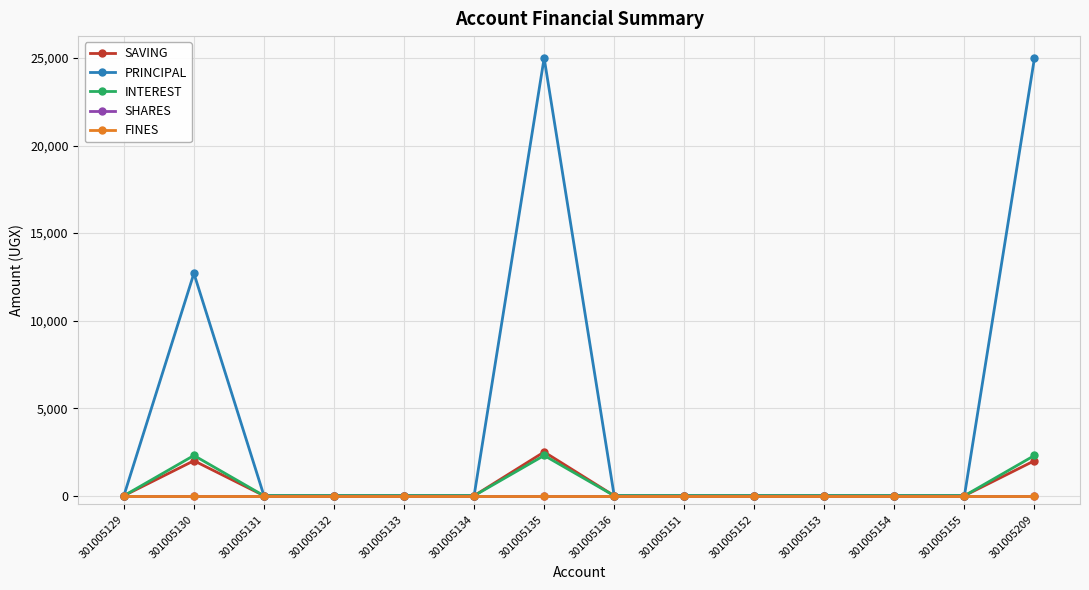

Reading left to right, extract all data points from this chart.

SAVING: 301005129=0	301005130=2000	301005131=0	301005132=0	301005133=0	301005134=0	301005135=2500	301005136=0	301005151=0	301005152=0	301005153=0	301005154=0	301005155=0	301005209=2000
PRINCIPAL: 301005129=0	301005130=12700	301005131=0	301005132=0	301005133=0	301005134=0	301005135=25000	301005136=0	301005151=0	301005152=0	301005153=0	301005154=0	301005155=0	301005209=25000
INTEREST: 301005129=0	301005130=2300	301005131=0	301005132=0	301005133=0	301005134=0	301005135=2300	301005136=0	301005151=0	301005152=0	301005153=0	301005154=0	301005155=0	301005209=2300
SHARES: 301005129=0	301005130=0	301005131=0	301005132=0	301005133=0	301005134=0	301005135=0	301005136=0	301005151=0	301005152=0	301005153=0	301005154=0	301005155=0	301005209=0
FINES: 301005129=0	301005130=0	301005131=0	301005132=0	301005133=0	301005134=0	301005135=0	301005136=0	301005151=0	301005152=0	301005153=0	301005154=0	301005155=0	301005209=0